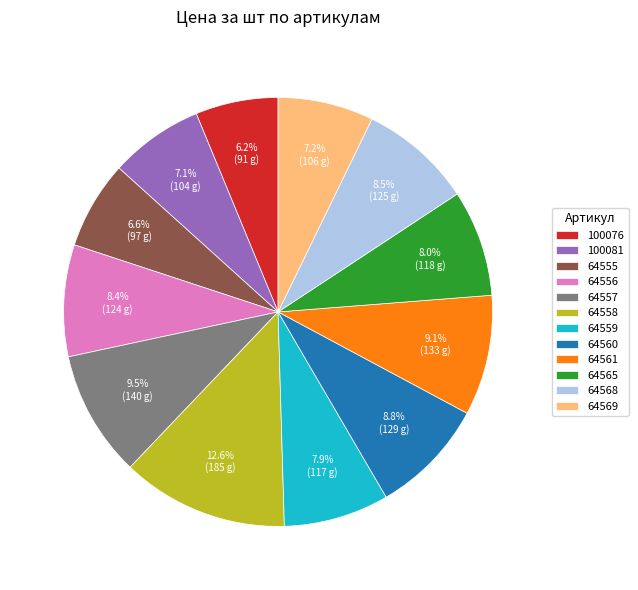

Is there a majority slice in this chart?

No